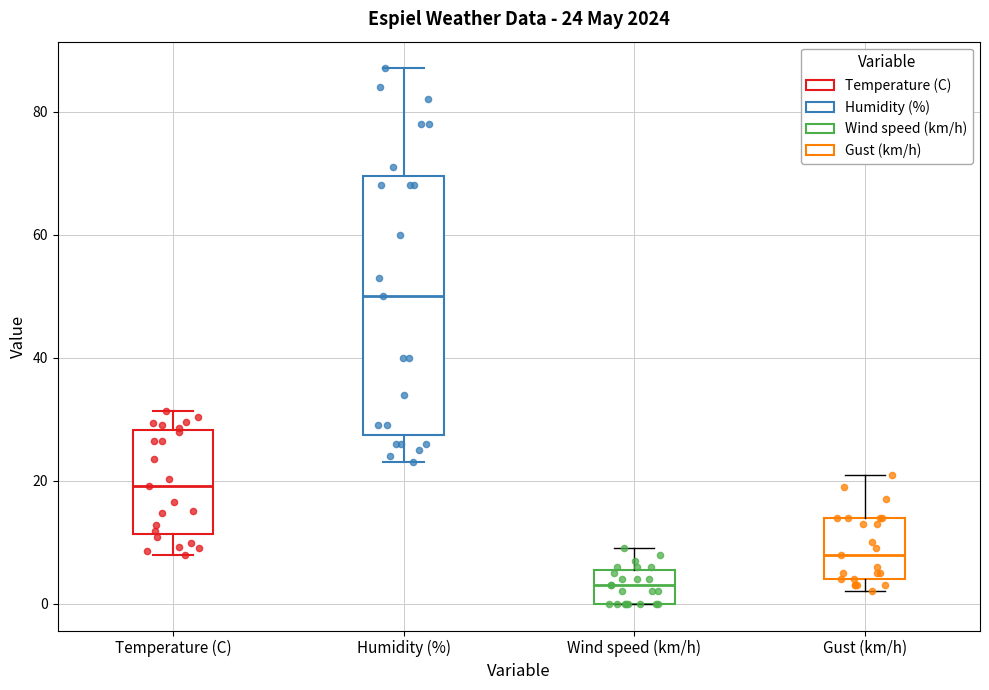

Which box is the tallest, from its lower edge to its upper edge?

Humidity (%)